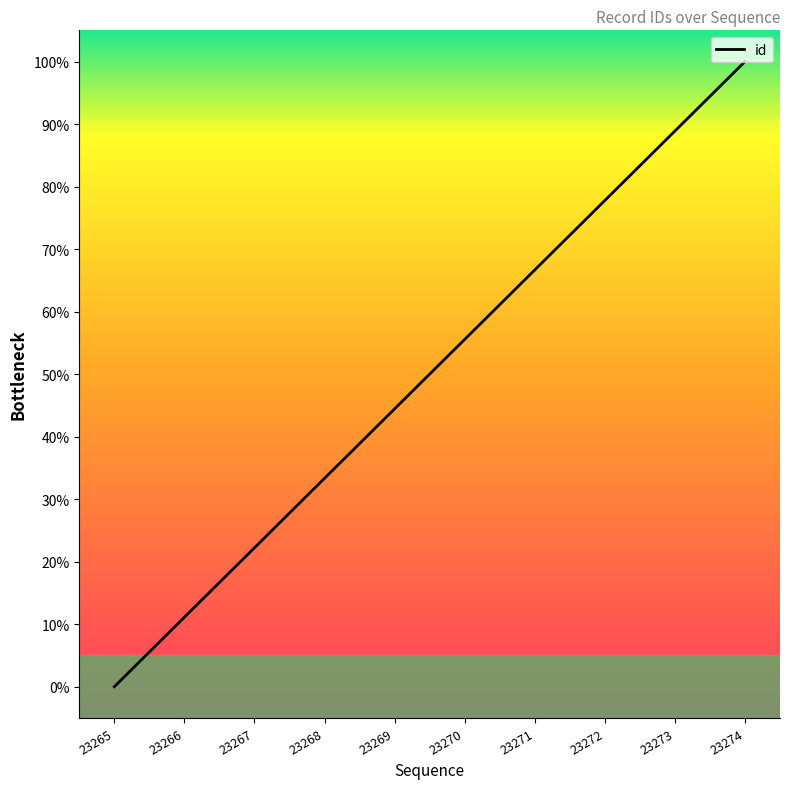

Reading right to left, extract all data points from this chart.

100.0	88.9	77.8	66.7	55.6	44.4	33.3	22.2	11.1	0.0